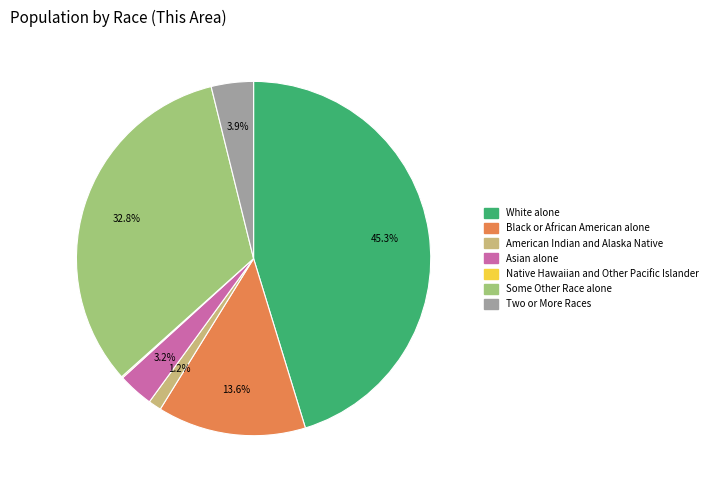

To the nearest percent, what portion does White alone represent?

45%